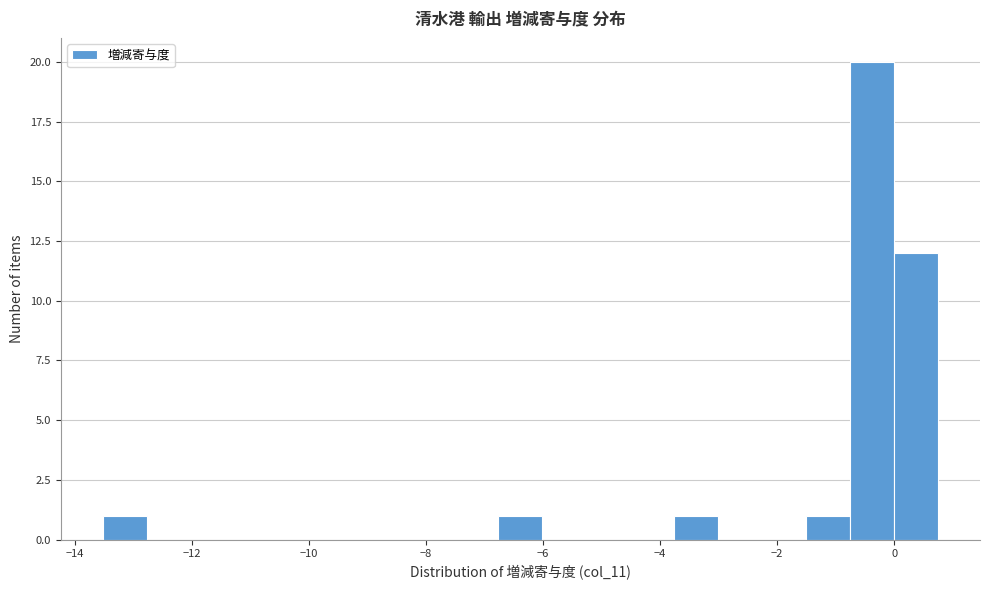

Around what value on the x-axis is the tallest bar? Give the approximate position of its centre, as read against the axis.

-0.4